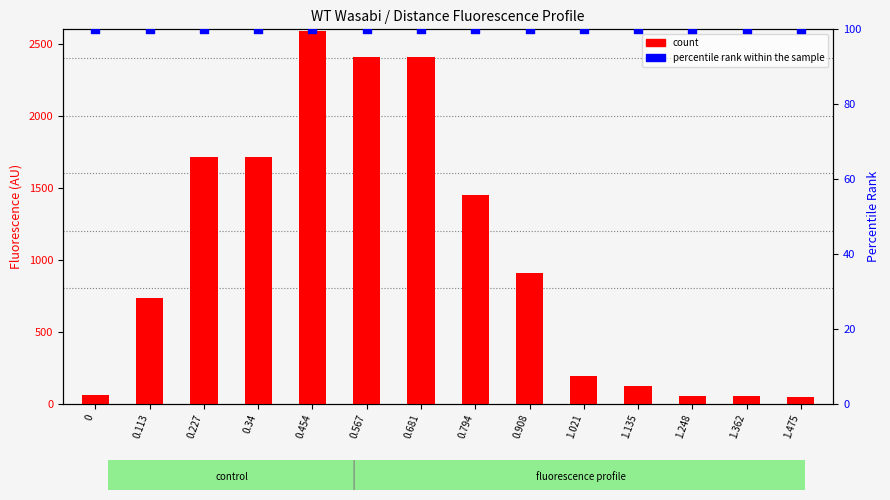

Which series has the largest total across all categories?

count